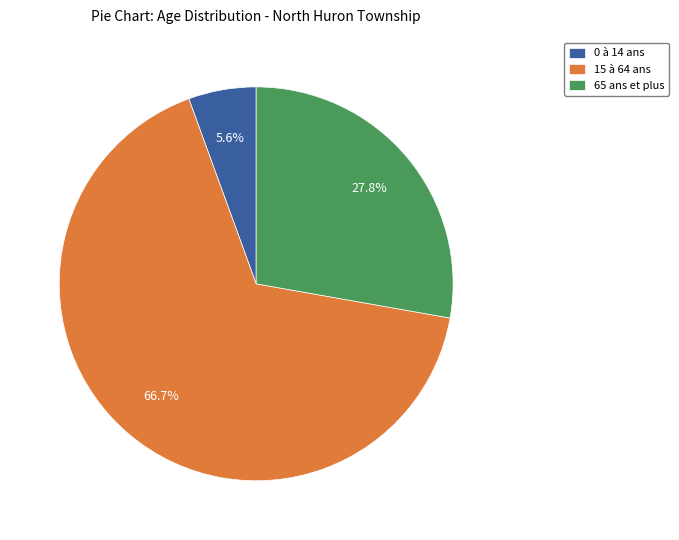

Between 15 à 64 ans and 0 à 14 ans, which is larger?

15 à 64 ans